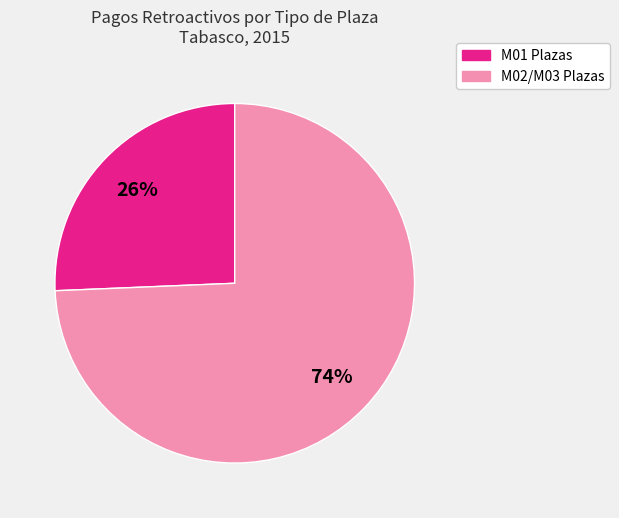

Is there any slice that represents more than half of the pie?

Yes